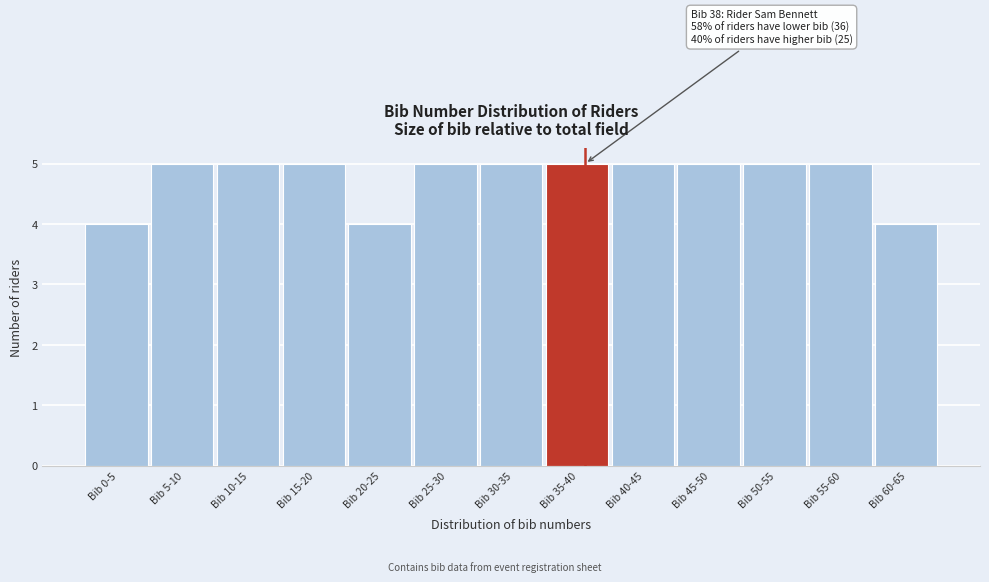

Reading left to right, extract all data points from this chart.

Bib 0-5=4	Bib 5-10=5	Bib 10-15=5	Bib 15-20=5	Bib 20-25=4	Bib 25-30=5	Bib 30-35=5	Bib 35-40=5	Bib 40-45=5	Bib 45-50=5	Bib 50-55=5	Bib 55-60=5	Bib 60-65=4